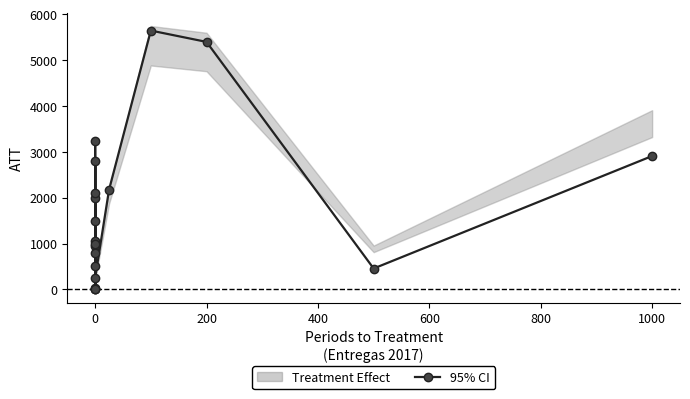

How many points are higher than both their immediate neighbors (excluding endpoints)?

6